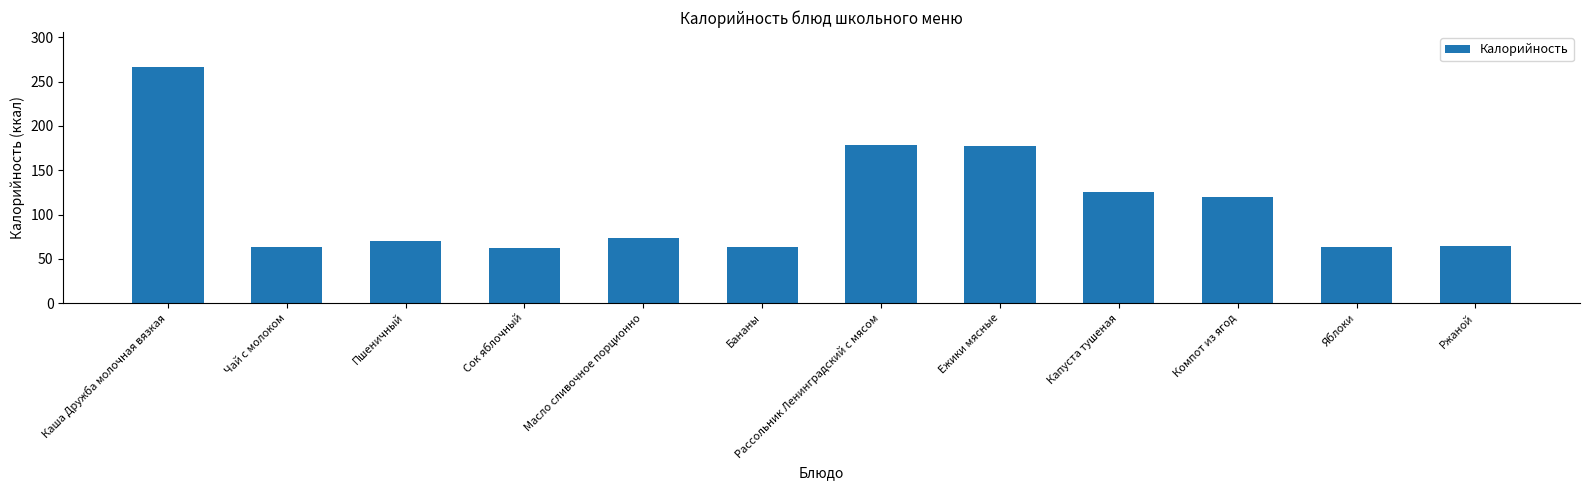

The chart shows a value of 62.8 at Сок яблочный. True or false?

True